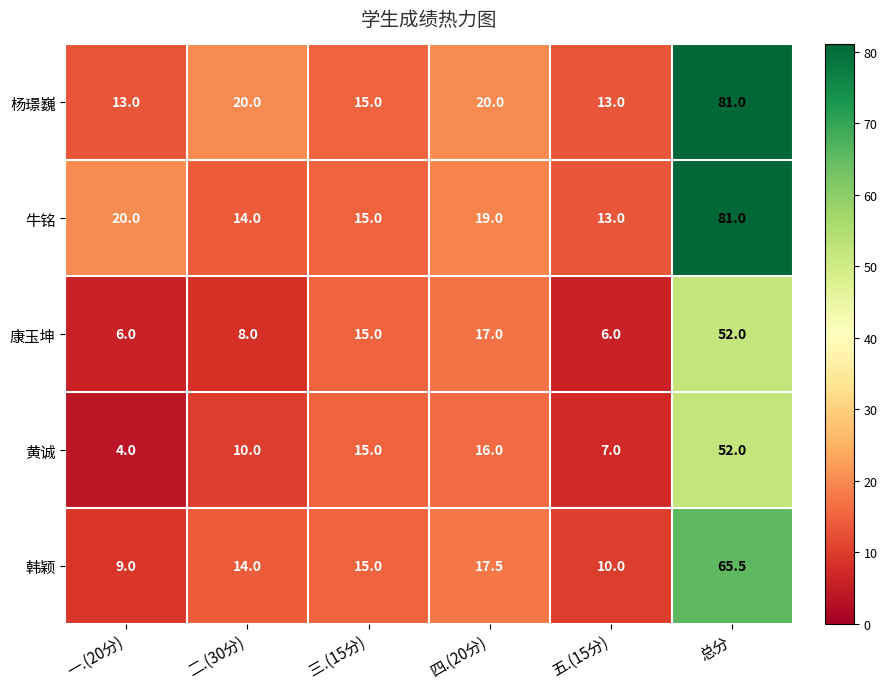

Where does the 牛铭 series first go above 19?

一.(20分)